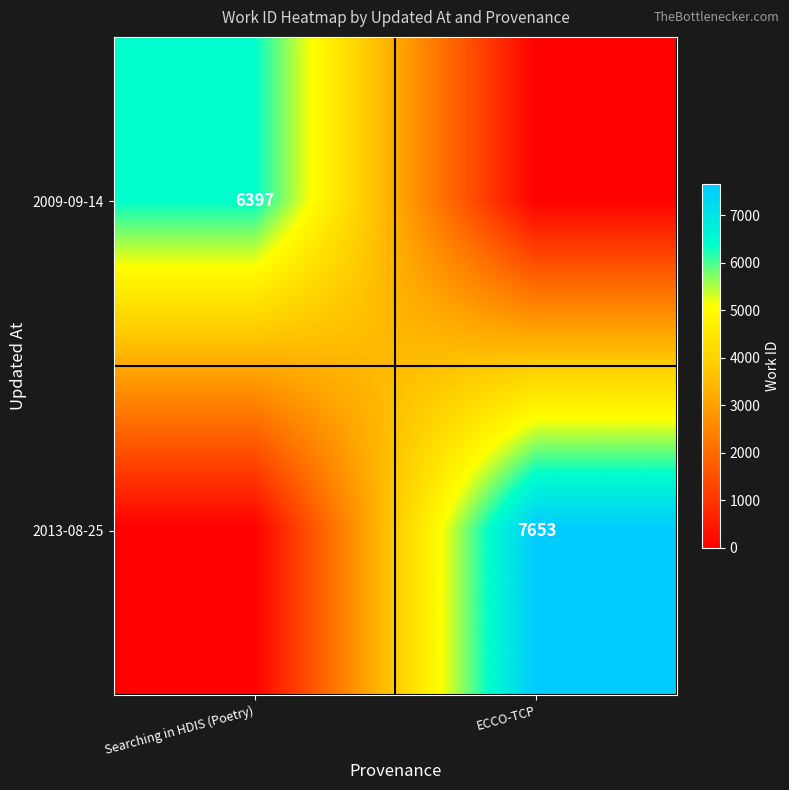

The 2009-09-14 series shows 6397 at Searching in HDIS (Poetry). True or false?

True